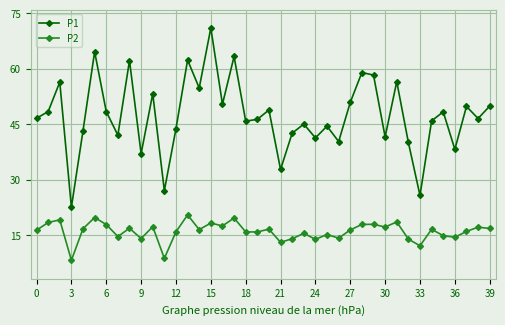

List the series in order of their peak value, highest first.

P1, P2